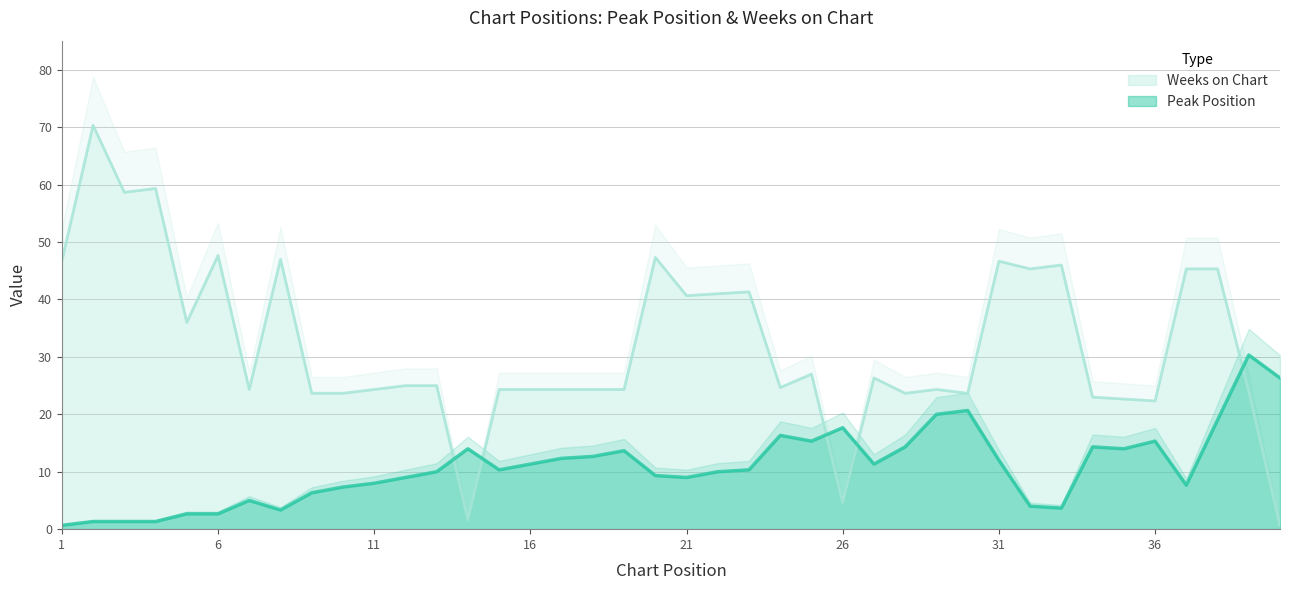

How many intersections are there between Weeks on Chart and Peak Position?

5